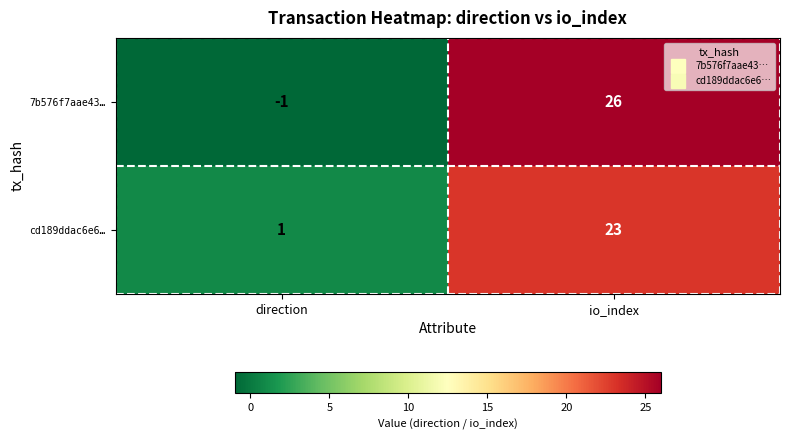

What is the spread (max minus min) of values at io_index?

3